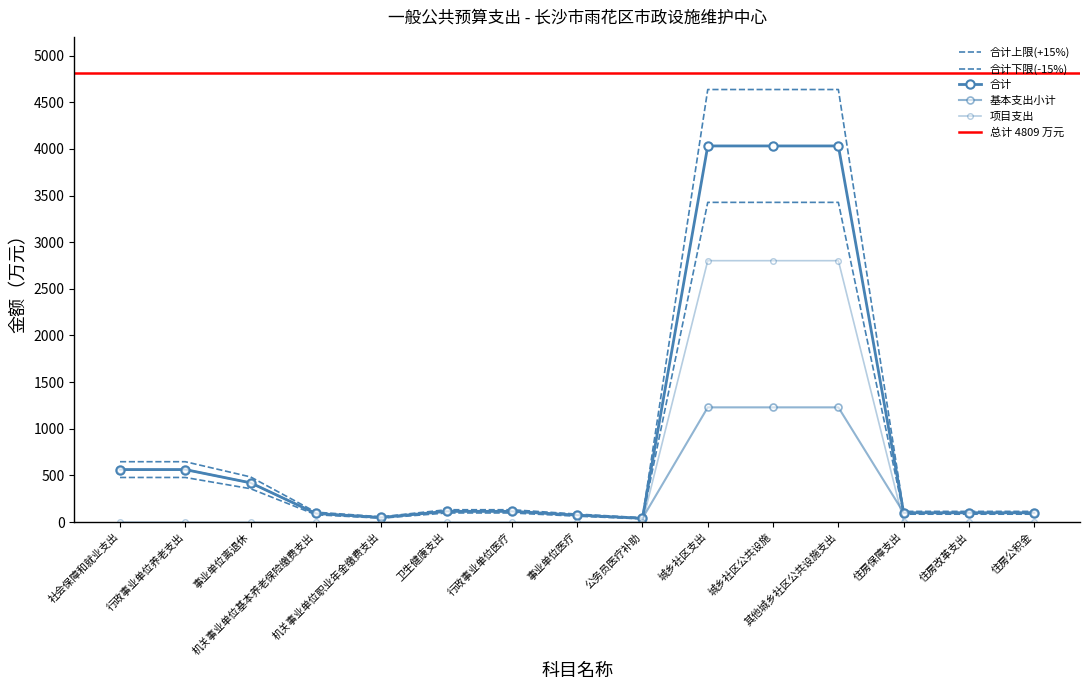

True or false: 合计 and 项目支出 cross at least once.

False